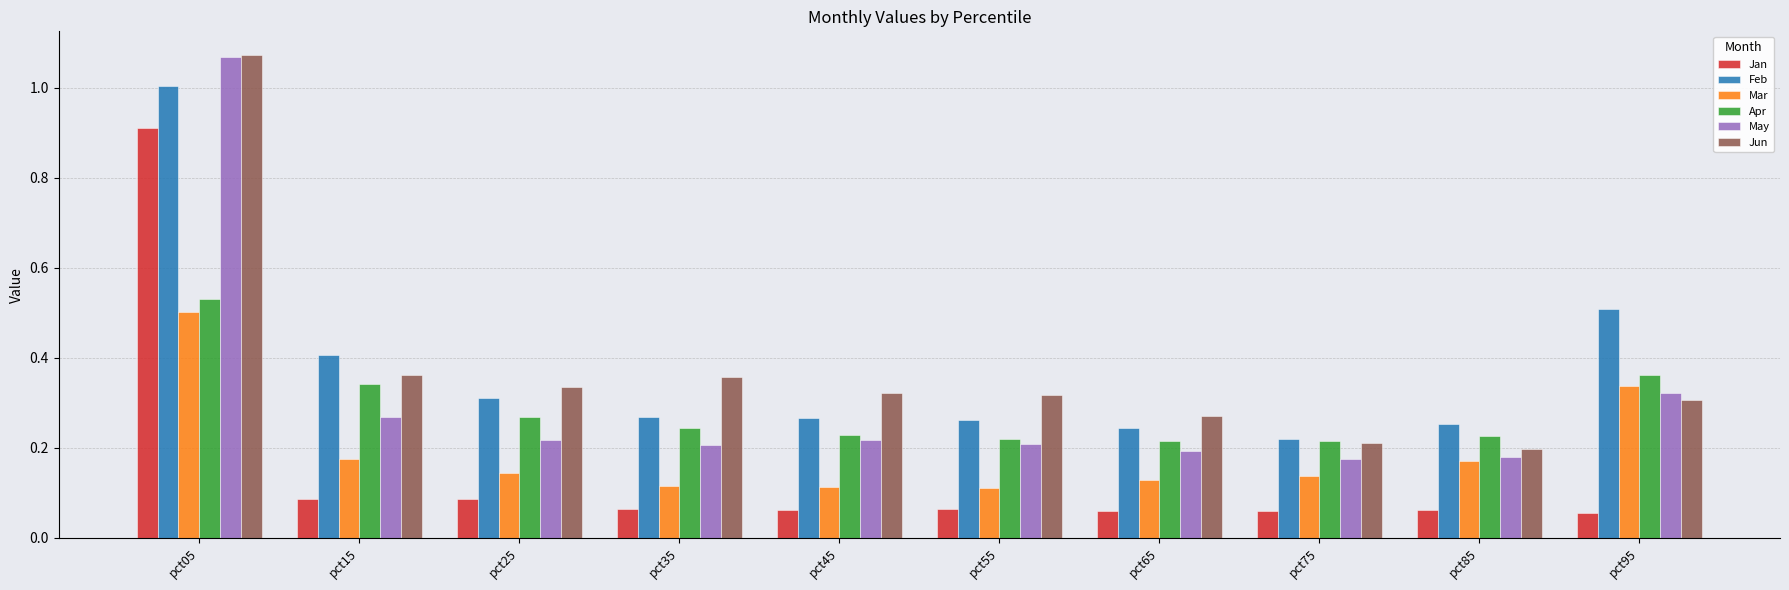

Which series has the widest spread of values?

May